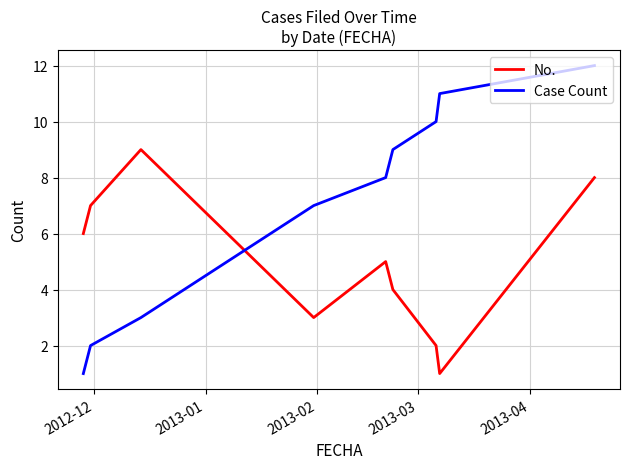

Which series has the largest total across all categories?

Case Count